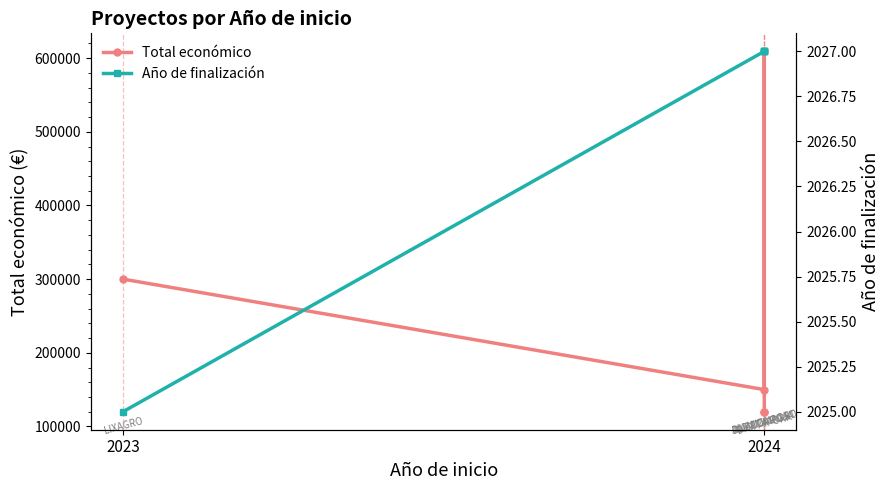

How many data points in Año de finalización are less than 2027?

1